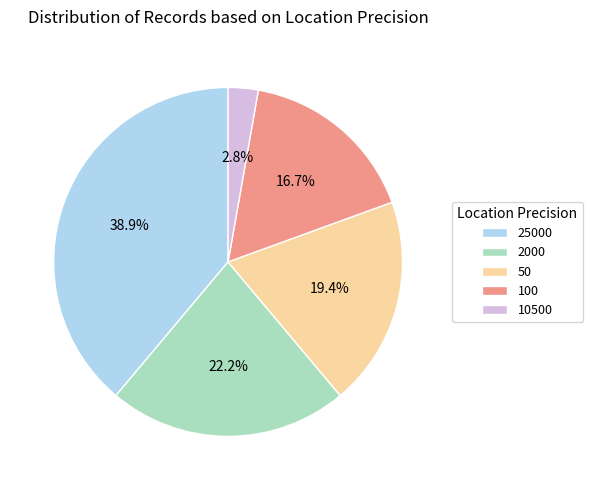

True or false: 100 accounts for 24% of the total.

False